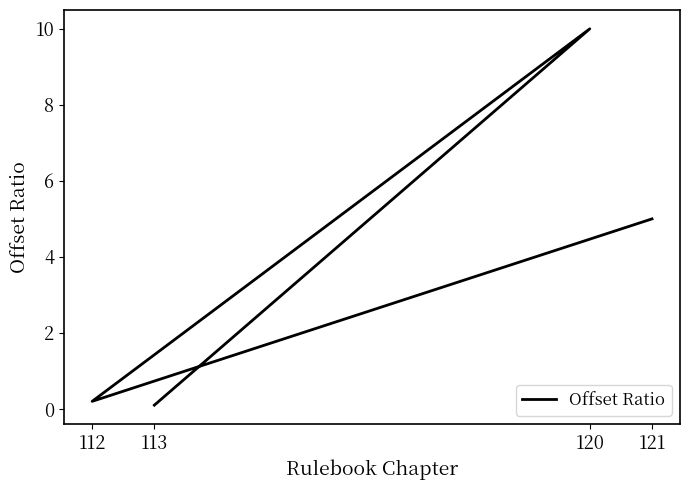

Reading left to right, what are all the values shown in this chart?

0.1	10.0	0.2	5.0